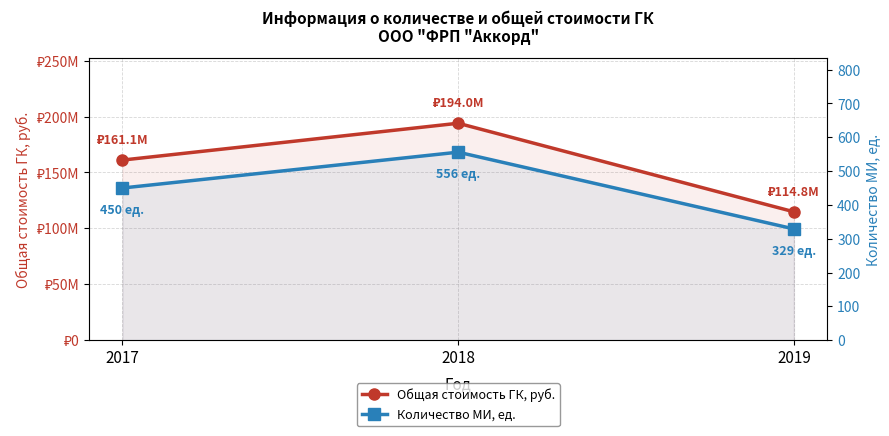

What is the minimum value shown in the chart?

329